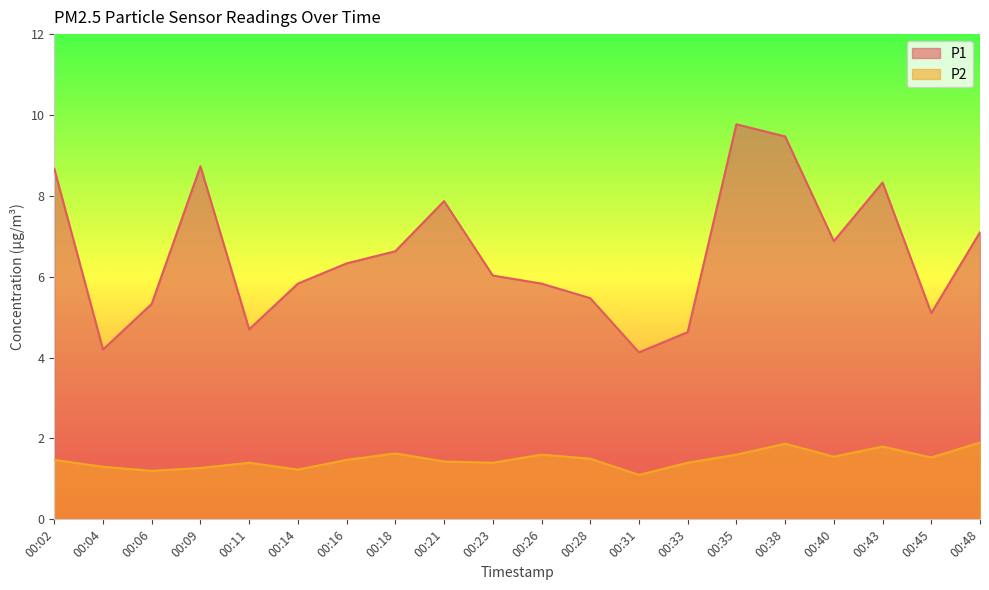

True or false: P1 and P2 cross at least once.

False